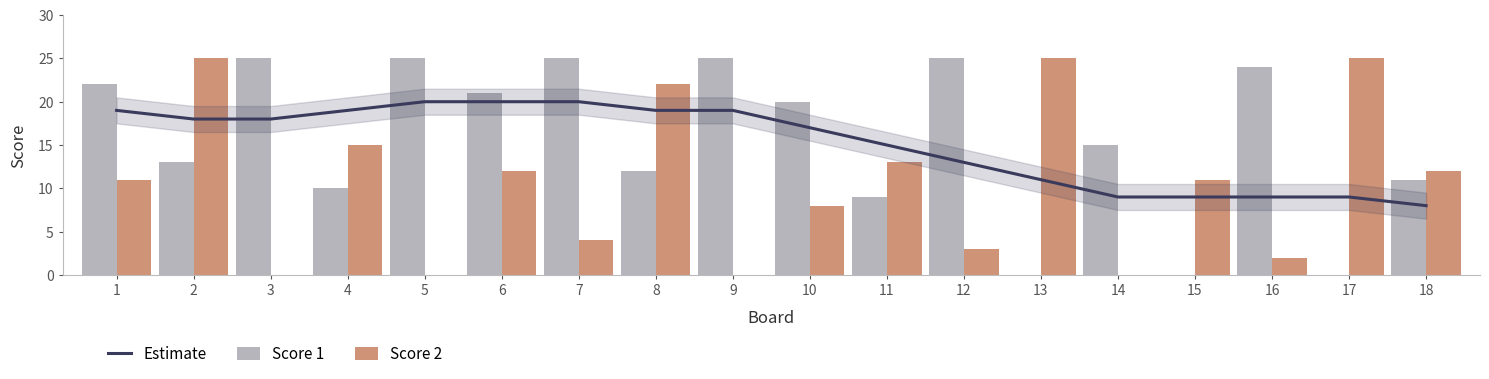

Reading left to right, transcribe all the data shown in this chart.

Estimate: 19	18	18	19	20	20	20	19	19	17	15	13	11	9	9	9	9	8
Score 1: 22	13	25	10	25	21	25	12	25	20	9	25	0	15	0	24	0	11
Score 2: 11	25	0	15	0	12	4	22	0	8	13	3	25	0	11	2	25	12